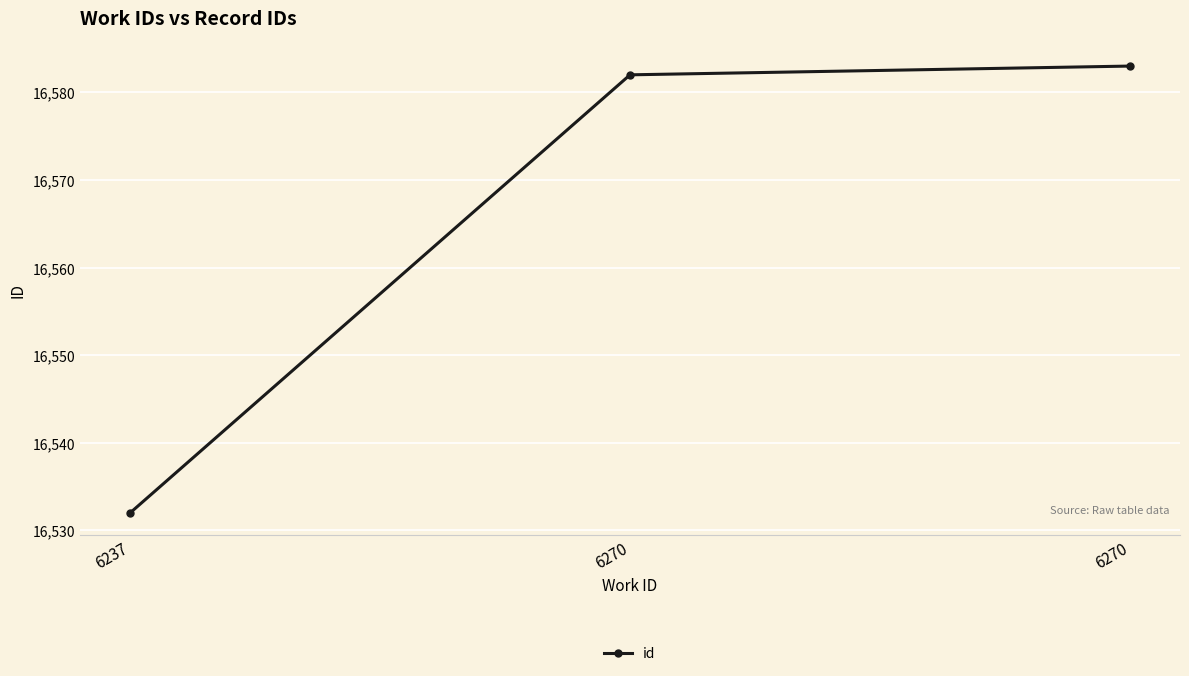

At which label is the value closest to 16557?

6237